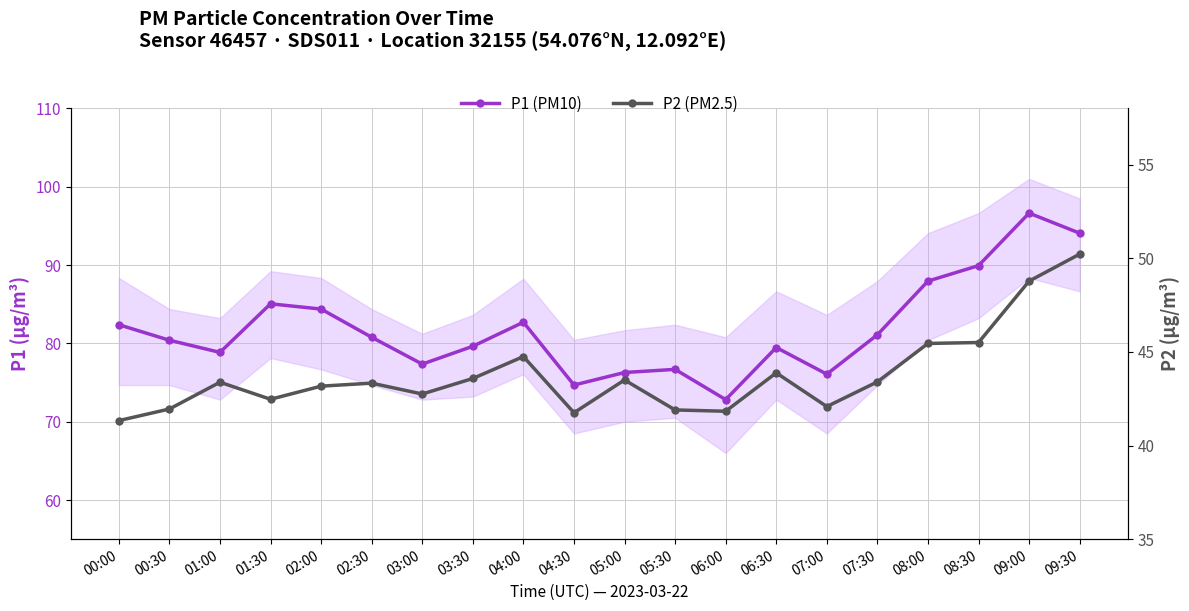

At which label is P1 (PM10) closest to 84?

02:00